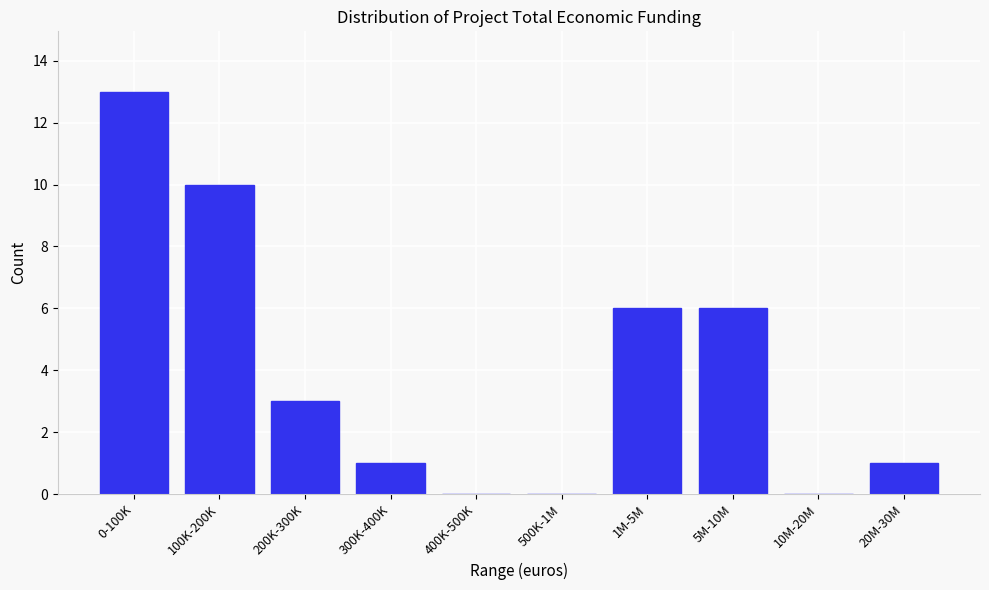

Reading right to left, transcribe all the data shown in this chart.

20M-30M=1	10M-20M=0	5M-10M=6	1M-5M=6	500K-1M=0	400K-500K=0	300K-400K=1	200K-300K=3	100K-200K=10	0-100K=13